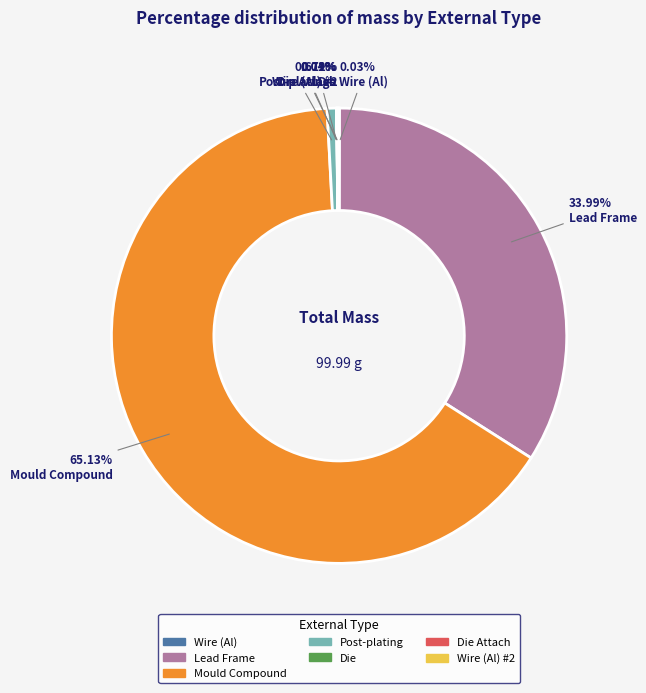

Does any single category account for the majority?

Yes